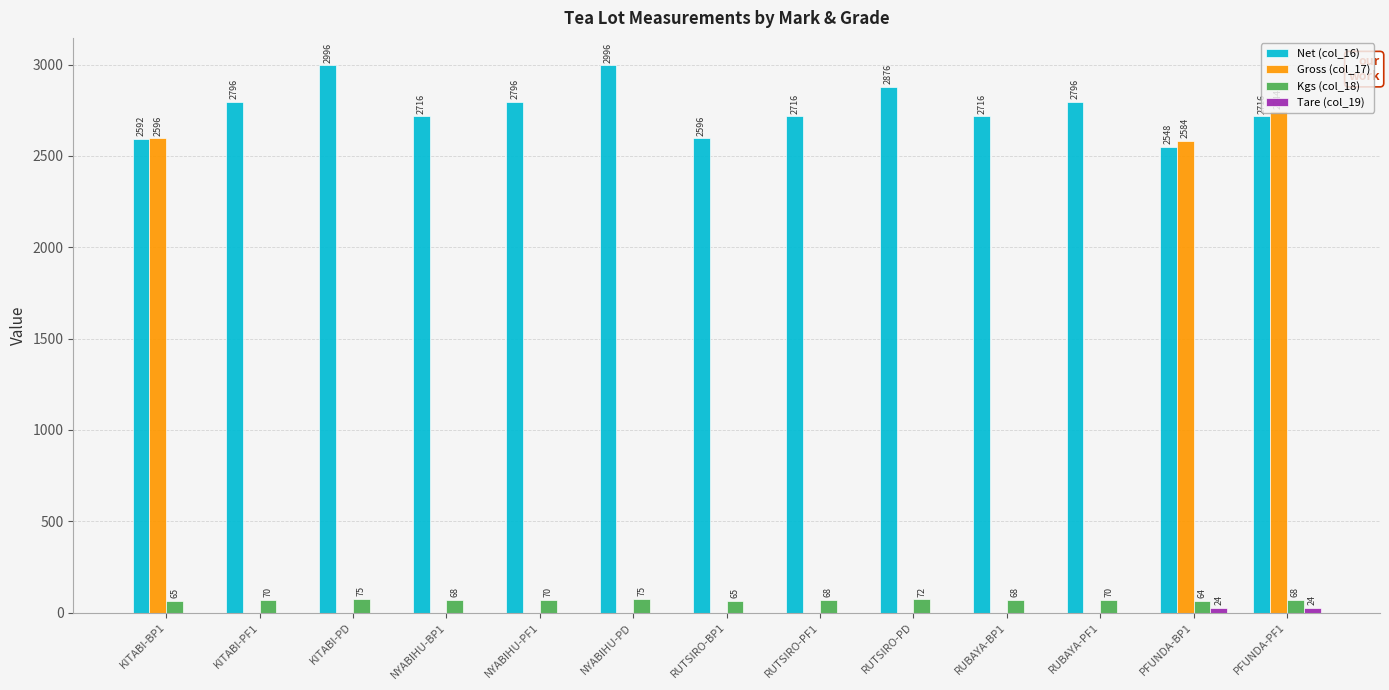

Count the number of categories in the chart.

13